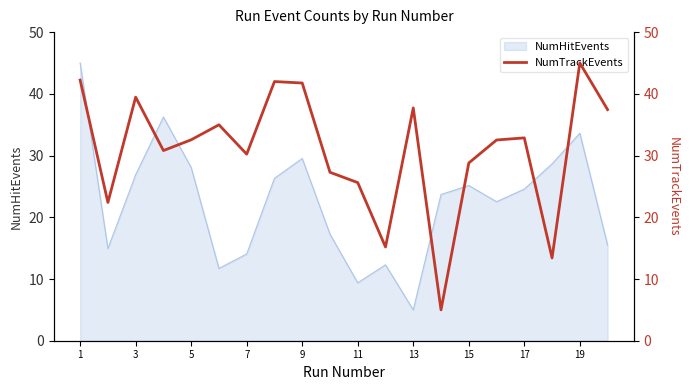

Does the chart display data point markers on the line(s)?

No